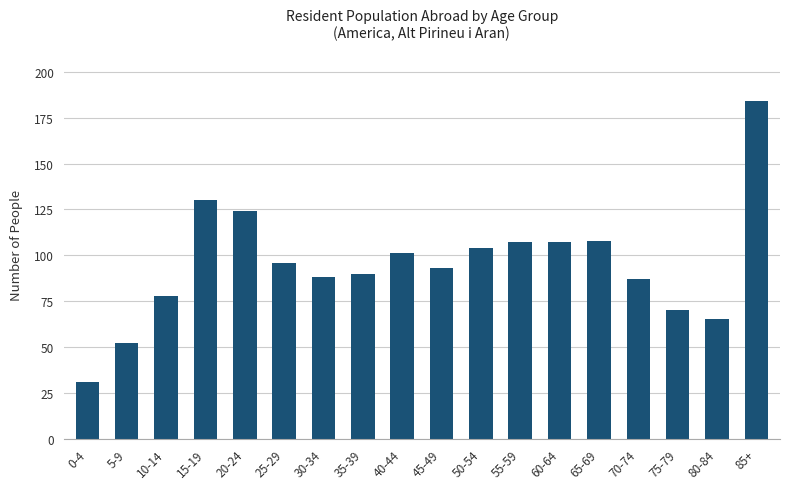

Reading right to left, extract all data points from this chart.

85+=184	80-84=65	75-79=70	70-74=87	65-69=108	60-64=107	55-59=107	50-54=104	45-49=93	40-44=101	35-39=90	30-34=88	25-29=96	20-24=124	15-19=130	10-14=78	5-9=52	0-4=31